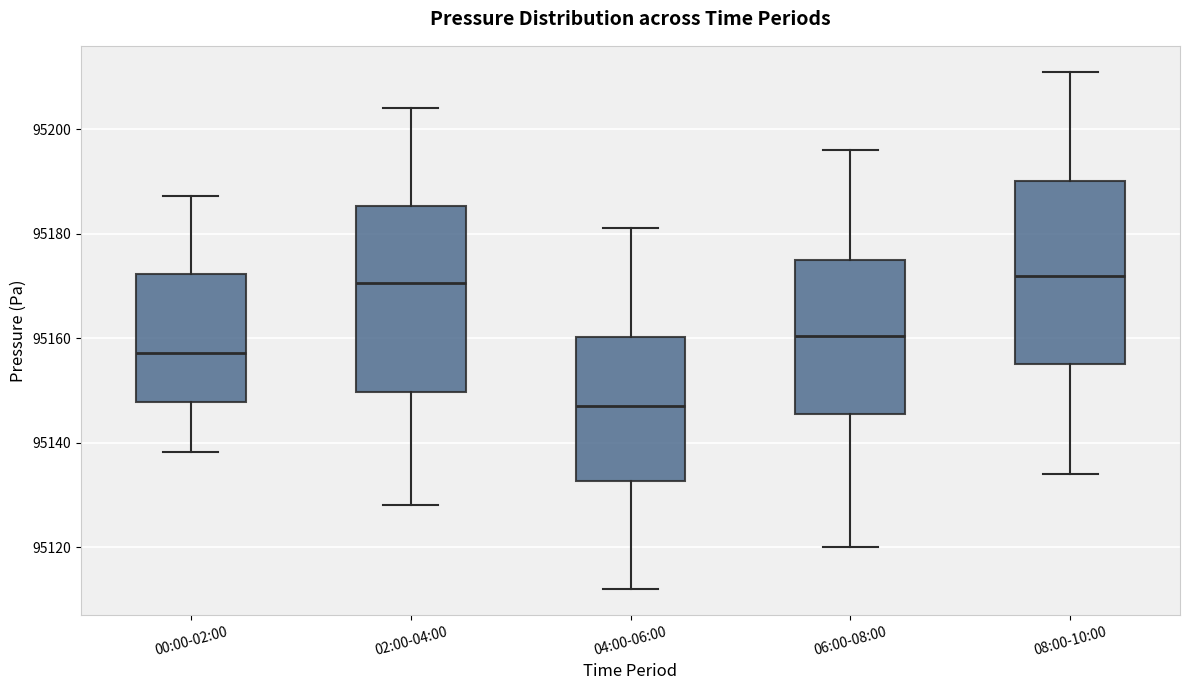

Reading left to right, transcribe this box plot: for each box, give where its median line is, the range the box spans, and where its two whiskers end, as read against the y-axis. The values are not printed on the chart, so give them approximately, as read against the axis.

00:00-02:00: median 95158, box 95148 to 95172, whiskers 95138 to 95188
02:00-04:00: median 95170, box 95150 to 95186, whiskers 95128 to 95204
04:00-06:00: median 95148, box 95132 to 95160, whiskers 95112 to 95182
06:00-08:00: median 95160, box 95146 to 95176, whiskers 95120 to 95196
08:00-10:00: median 95172, box 95156 to 95190, whiskers 95134 to 95212